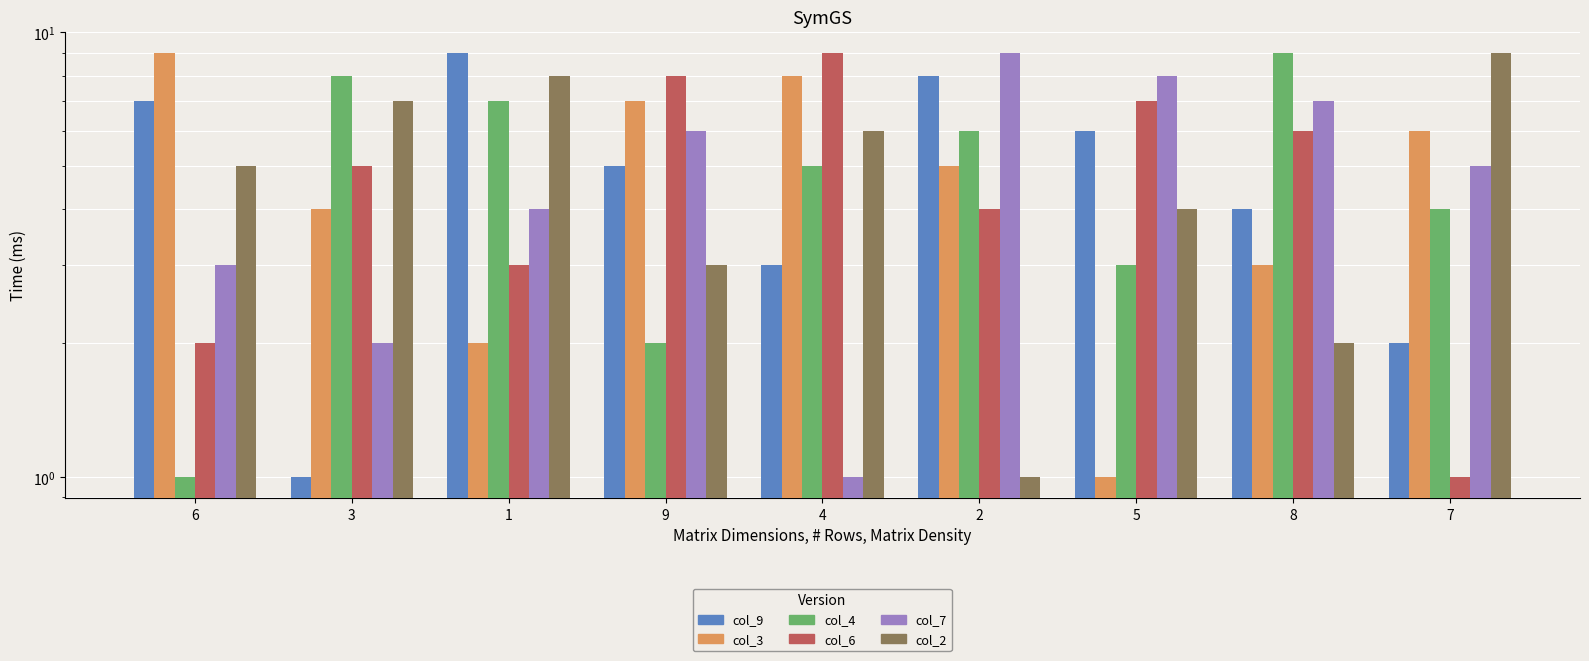

How many distinct data groups are displayed?

6